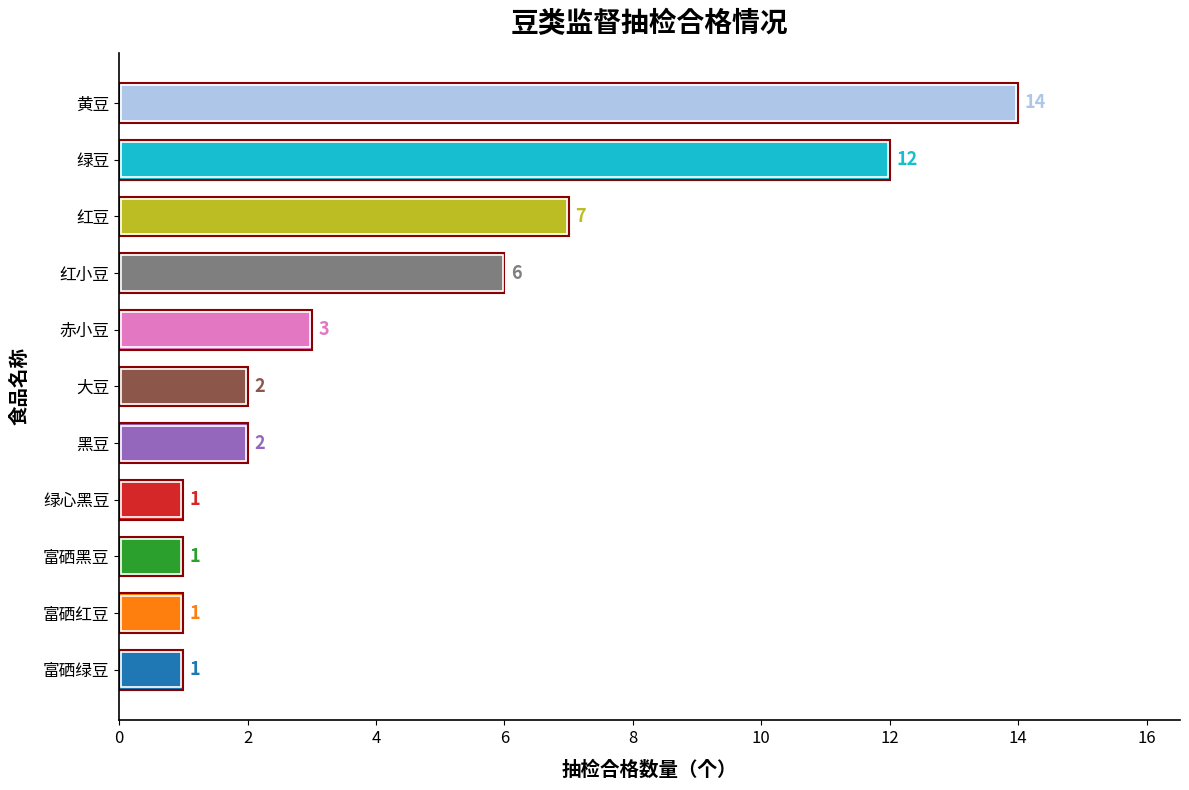

Count the number of categories in the chart.

11